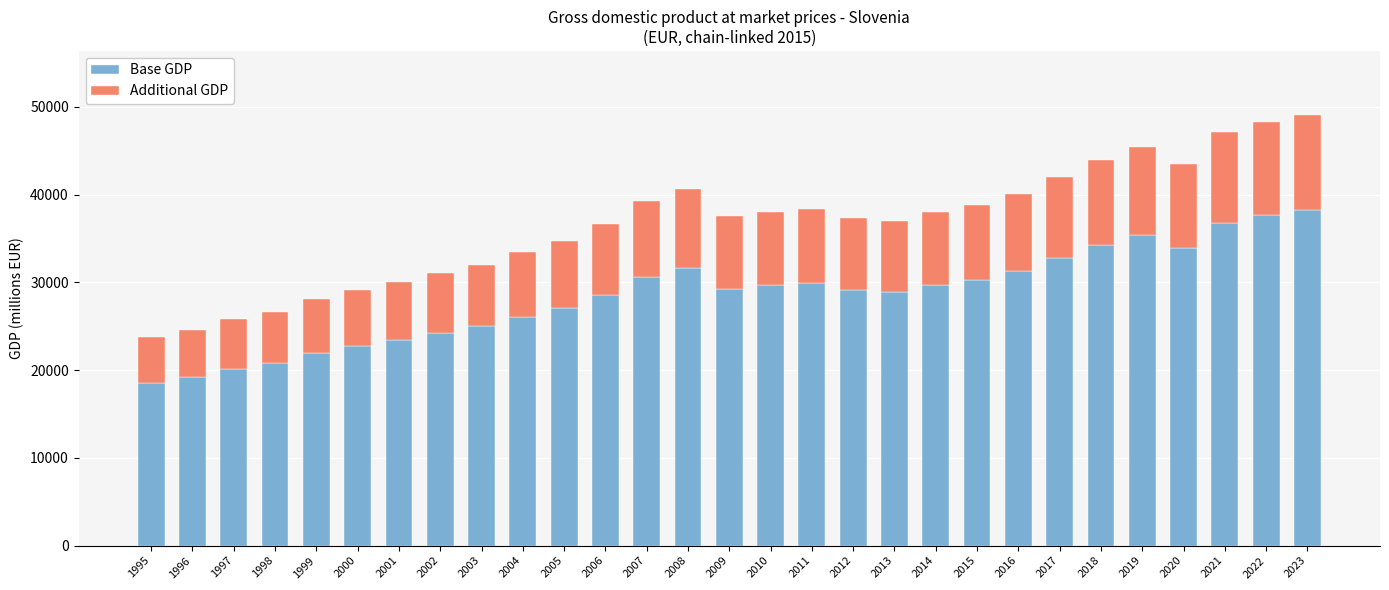

What are all the series names shown in the legend?

Base GDP, Additional GDP